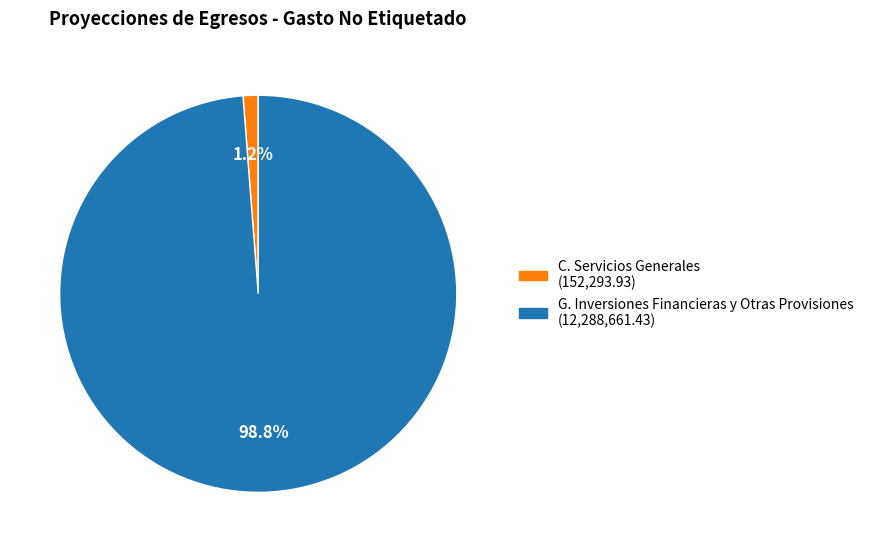

Is C. Servicios Generales the majority of the pie?

No